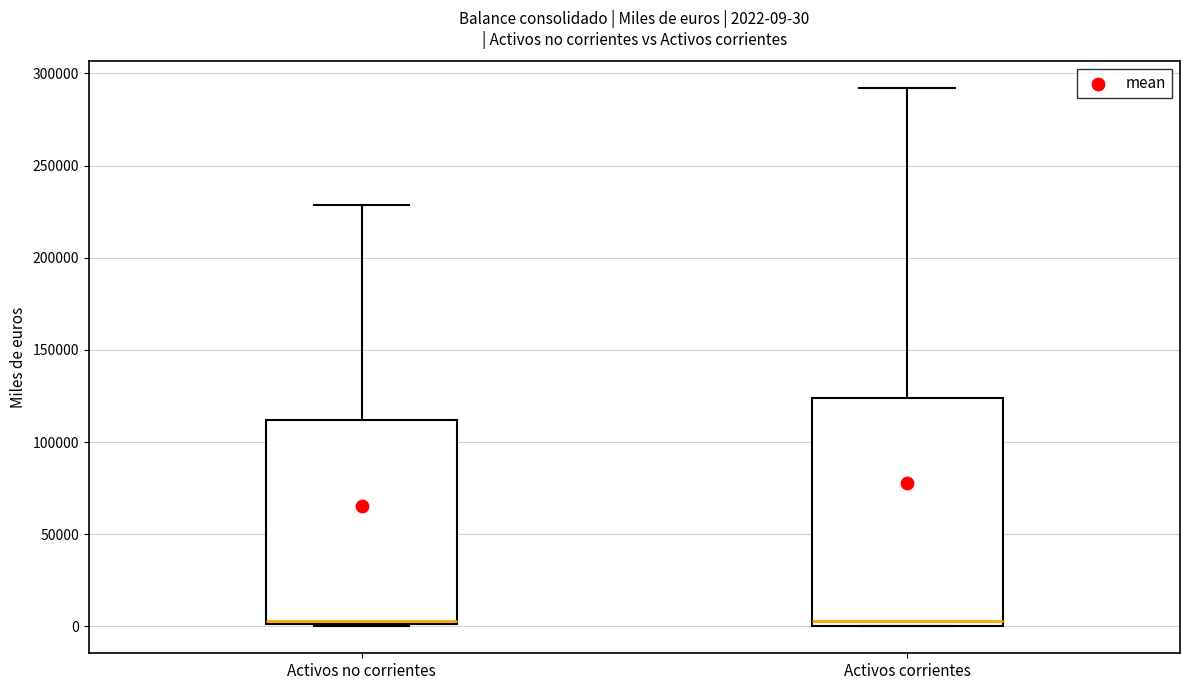

Which box is the tallest, from its lower edge to its upper edge?

Activos corrientes